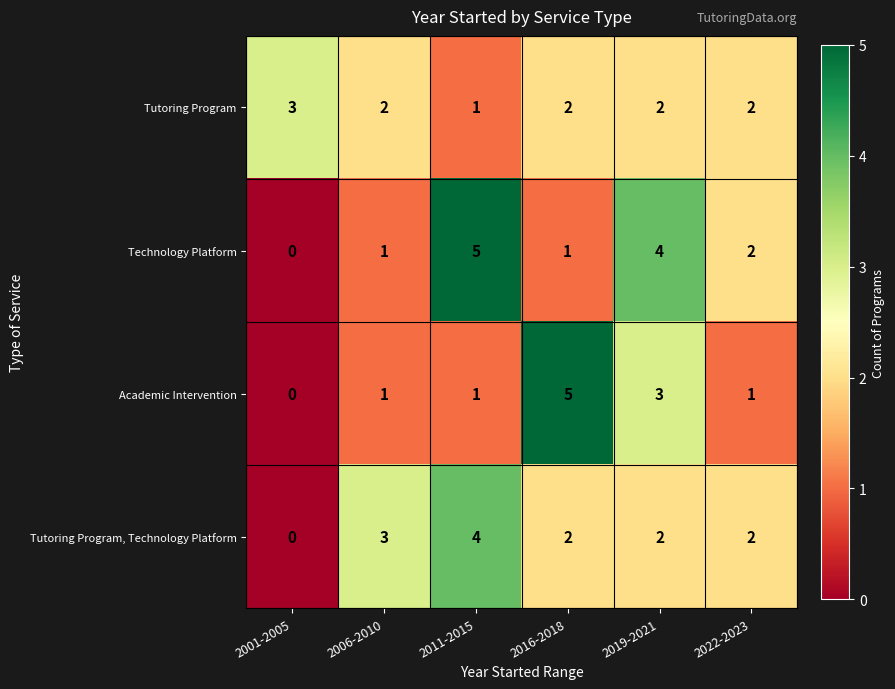

At which label is Technology Platform closest to 2?

2022-2023